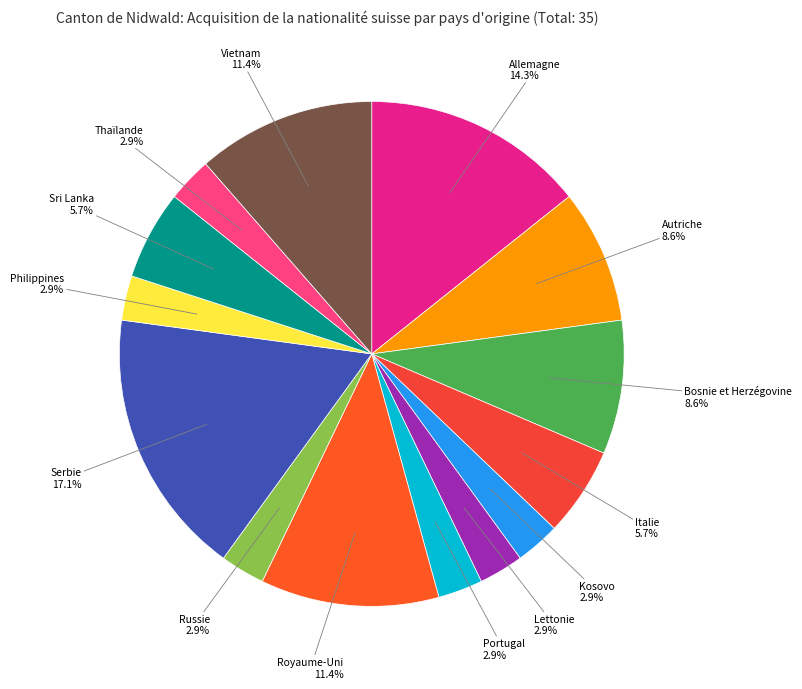

Between Italie and Royaume-Uni, which is larger?

Royaume-Uni